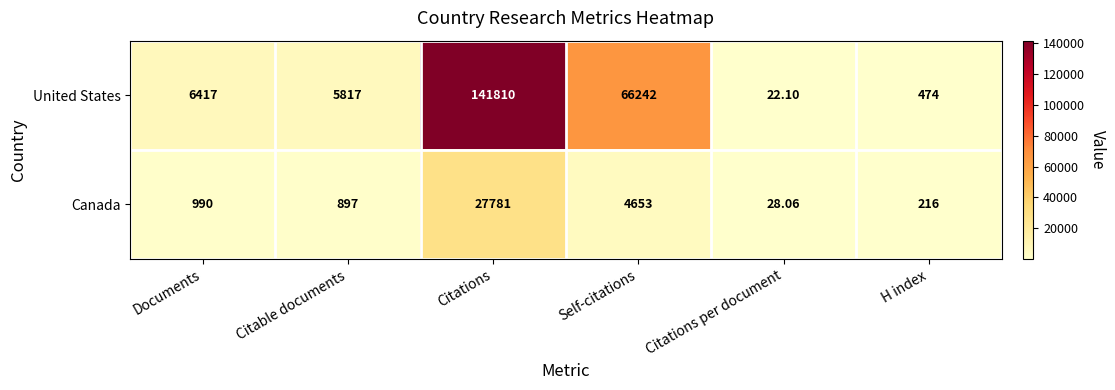

Between Citable documents and Citations, which series saw the biggest shift?

United States